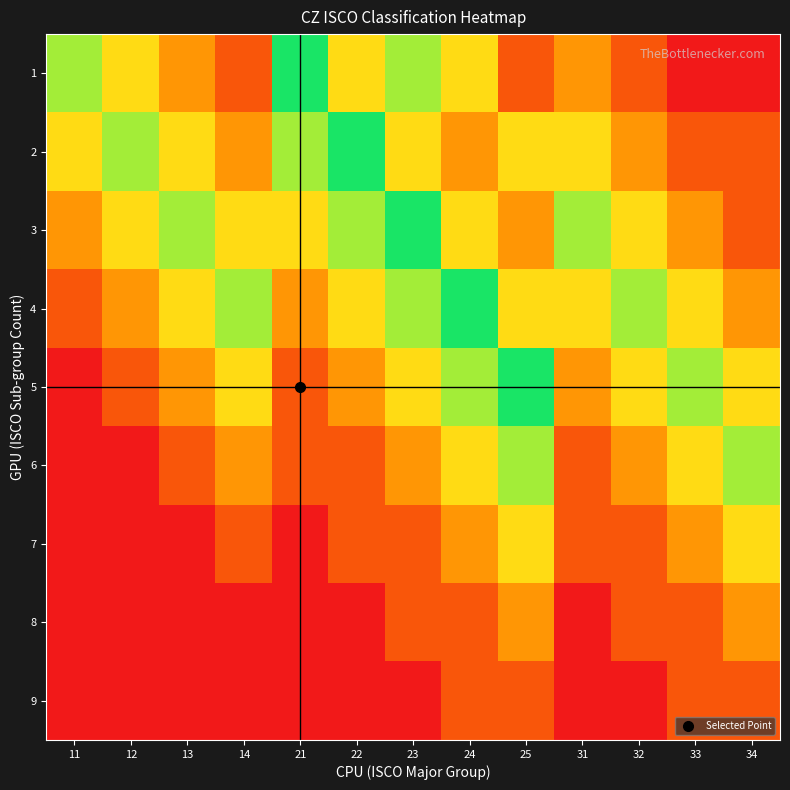

Rank the series at 32 from highest to lowest value.

4, 3, 5, 2, 6, 1, 7, 8, 9